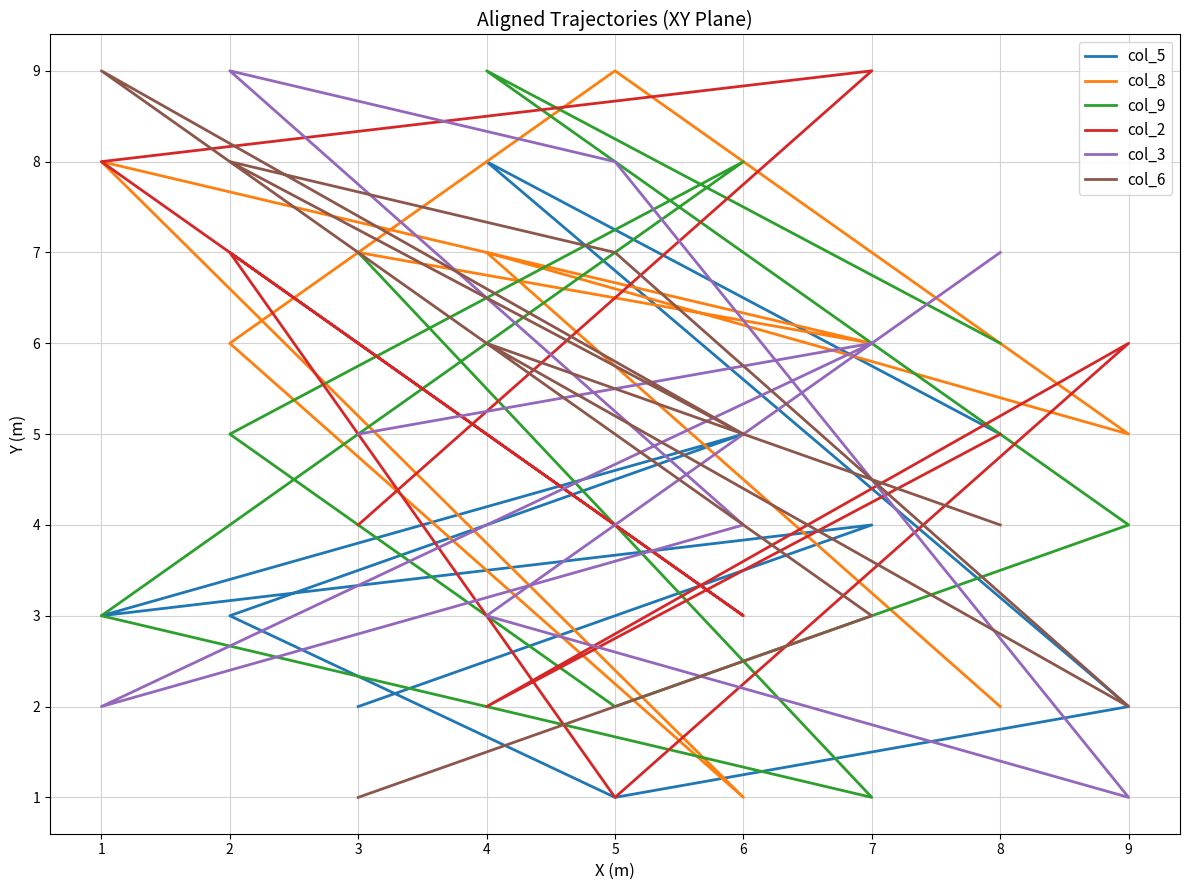

Reading left to right, transcribe all the data shown in this chart.

col_5: 5	8	2	1	3	5	3	4	2
col_8: 2	7	5	9	6	1	8	6	7
col_9: 6	9	4	2	5	8	3	1	7
col_2: 5	2	6	1	7	3	8	9	4
col_3: 7	3	1	8	9	4	2	6	5
col_6: 4	6	2	7	8	5	9	3	1